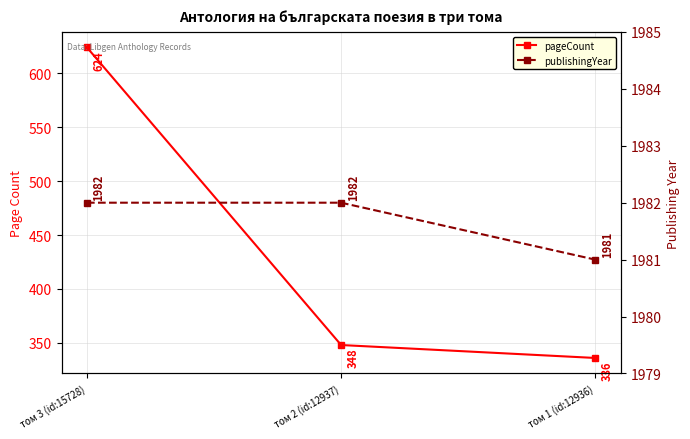

What is the total value across all series at том 1 (id:12936)?

2317